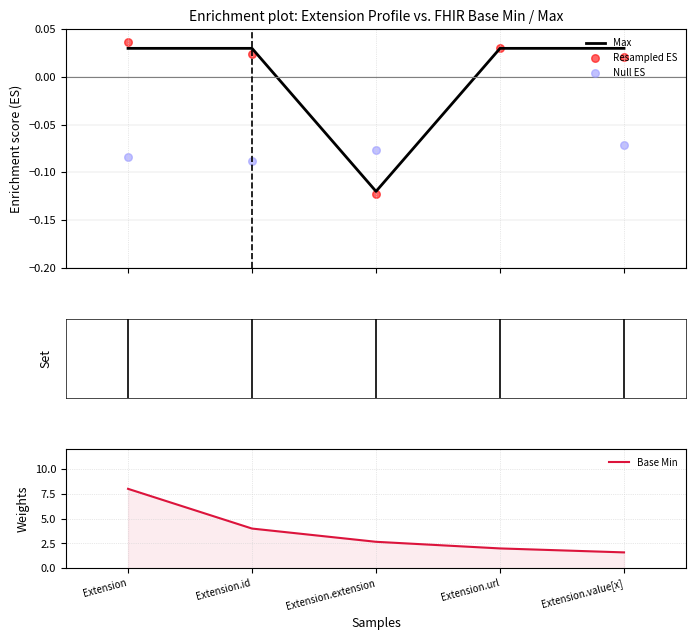

At which category is the sum across all series the highest?

Extension